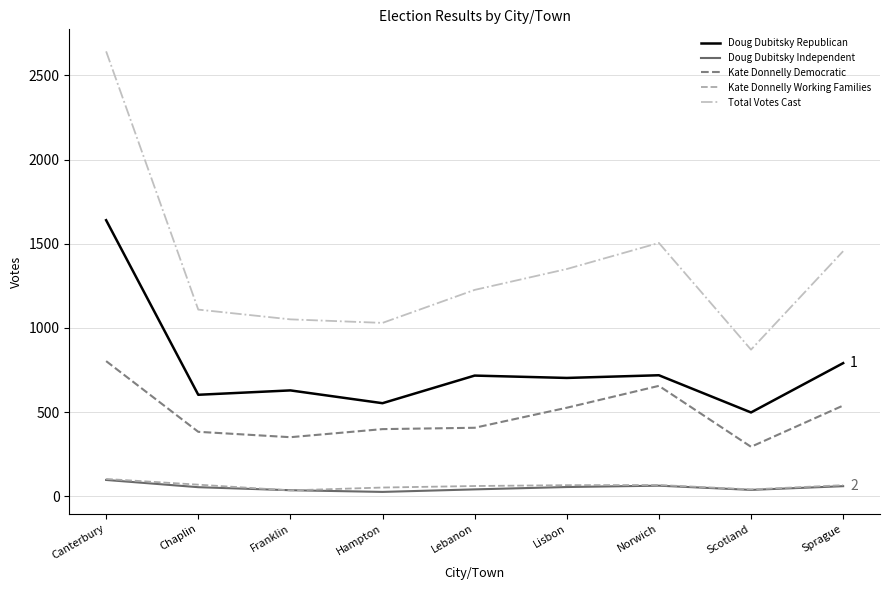

Which series has the largest total across all categories?

Total Votes Cast